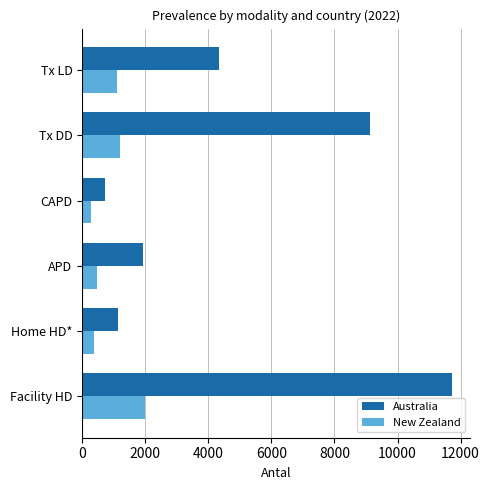

Which series changed the most between Tx DD and Tx LD?

Australia